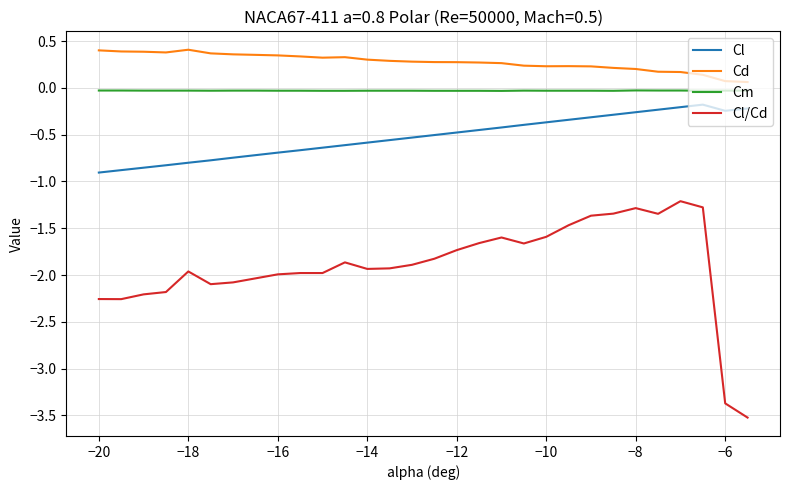

What is the difference between the maximum and minimum values in the Cl series?

0.7